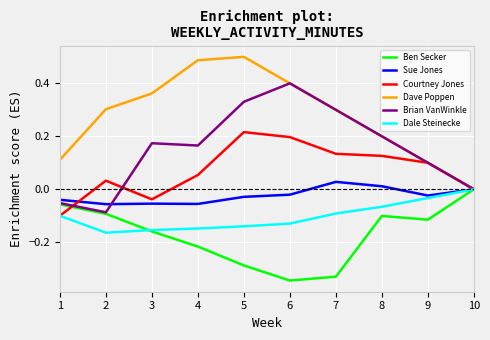

What are all the series names shown in the legend?

Ben Secker, Sue Jones, Courtney Jones, Dave Poppen, Brian VanWinkle, Dale Steinecke